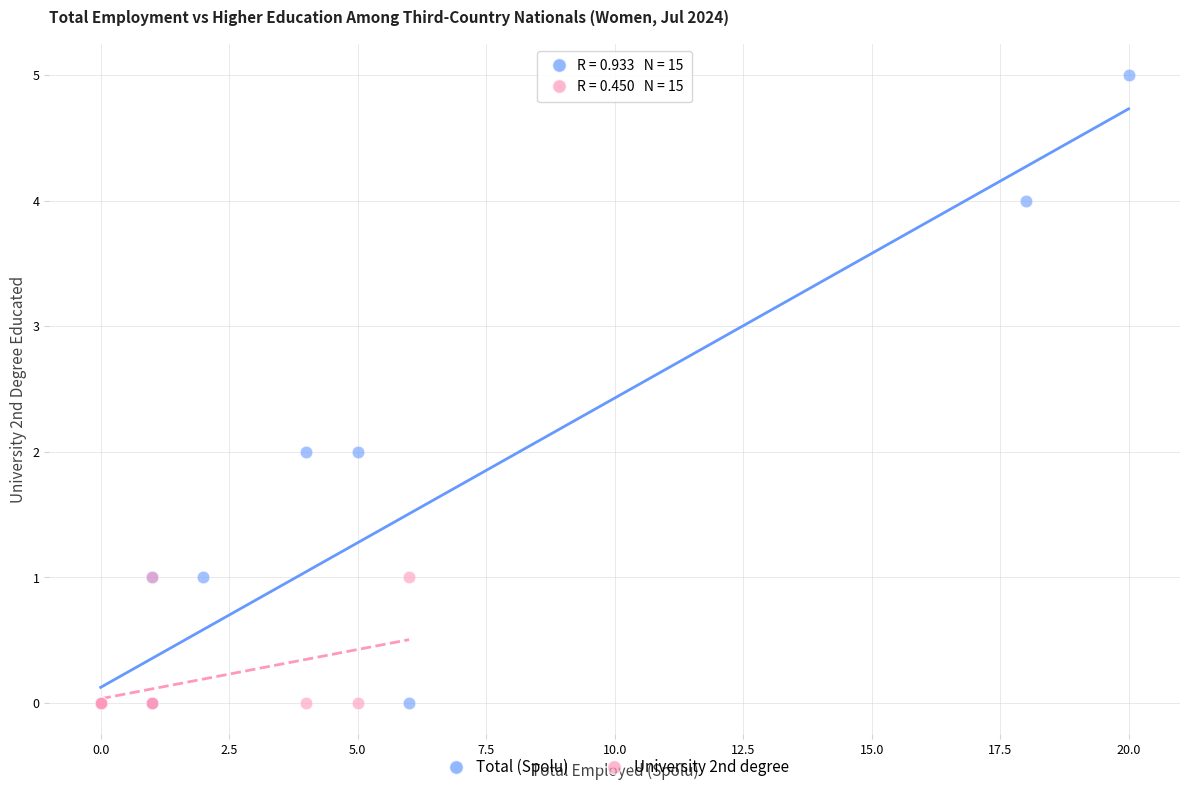

Which series contains the highest Y value?

Total (Spolu)